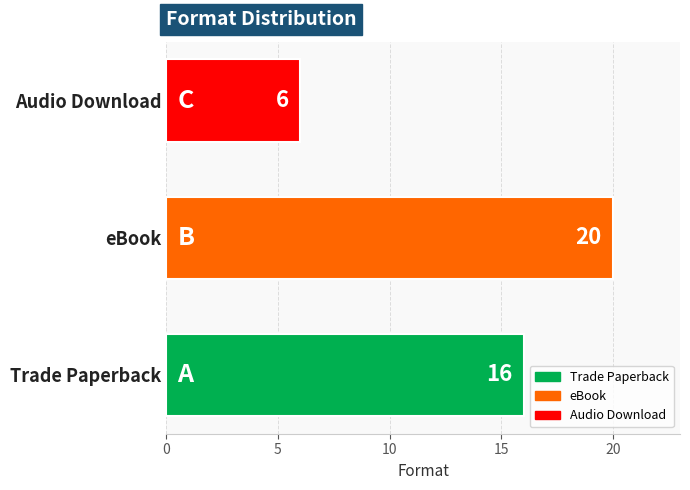

Reading bottom to top, transcribe all the data shown in this chart.

16	20	6